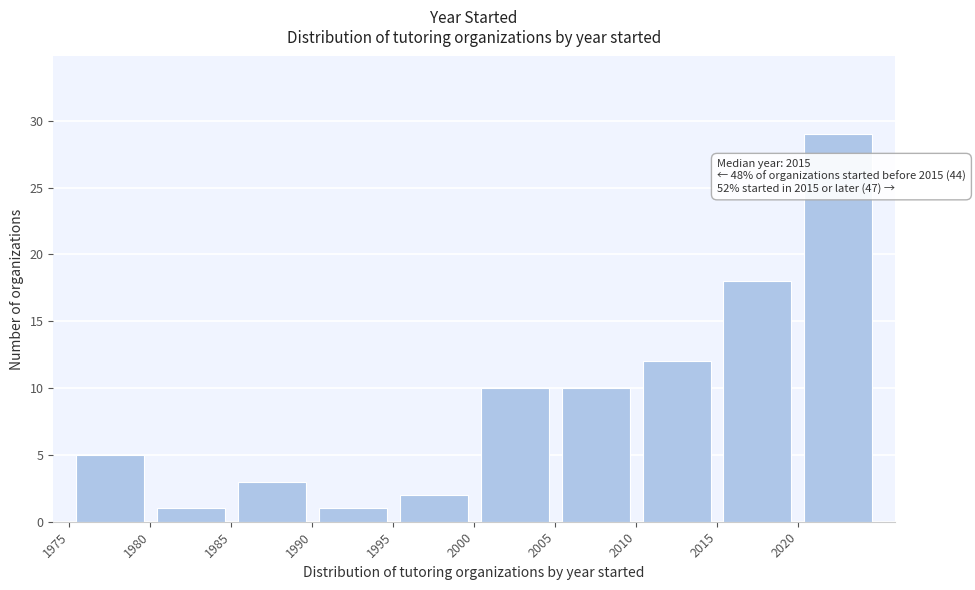

Over which range of the x-axis is the bar tallest?

2020 to 2025